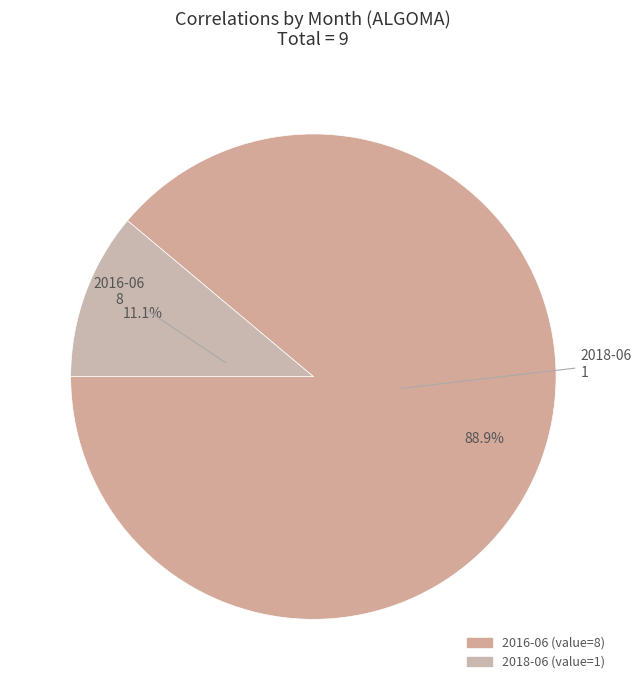

Rank the categories by value from highest to lowest.

2016-06, 2018-06